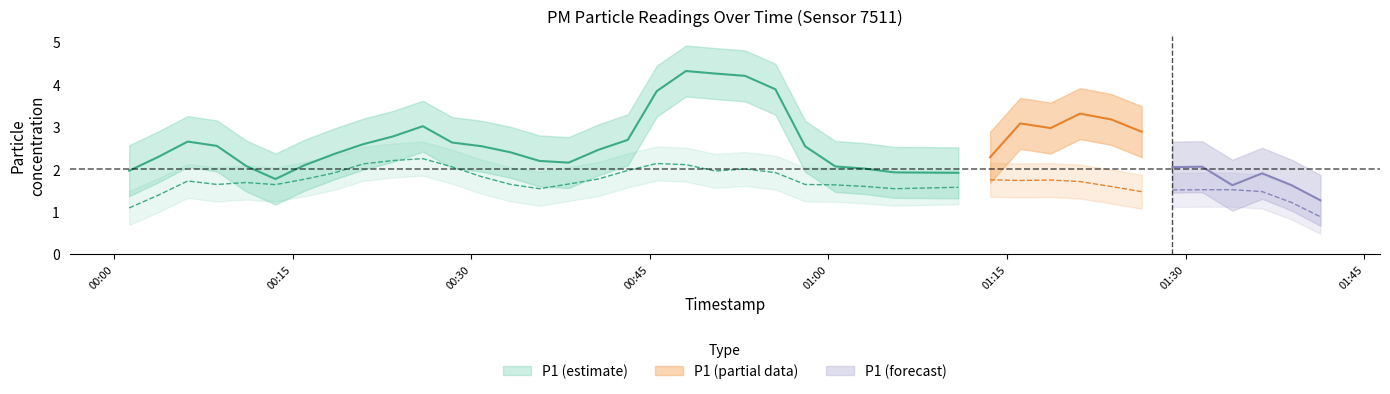

What is the sum of the P2 values at 2023-06-22T00:06:11 and 2023-06-22T00:30:50?

3.9